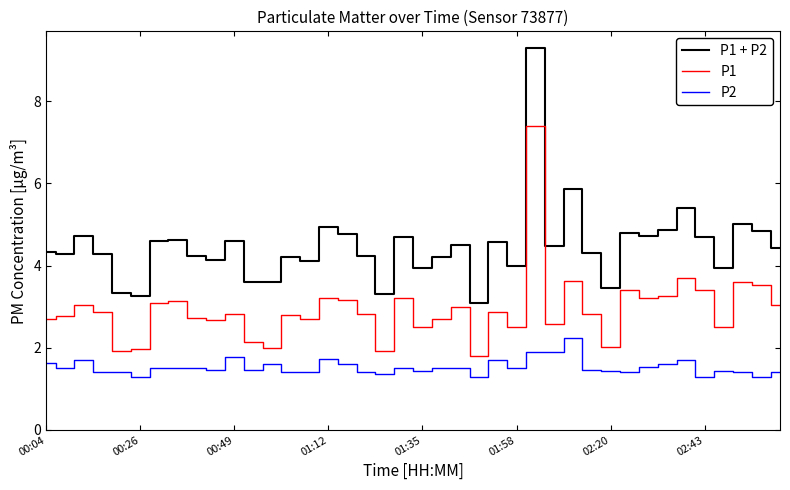

Is this an area chart (filled region under the line)?

No